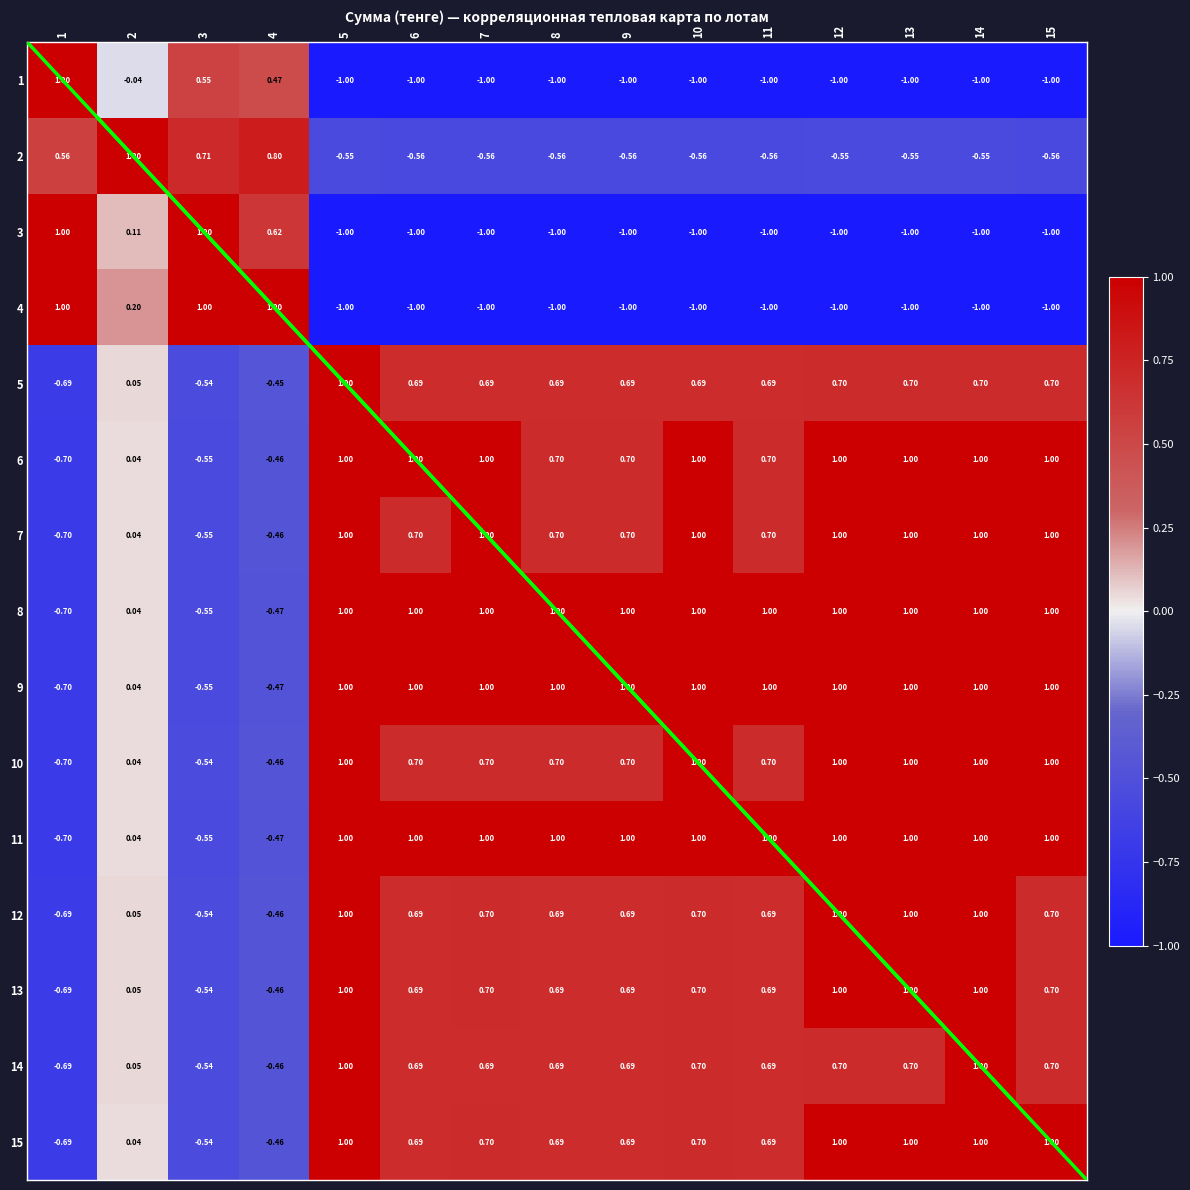

The value of 11 at 1 is -0.1. True or false?

False